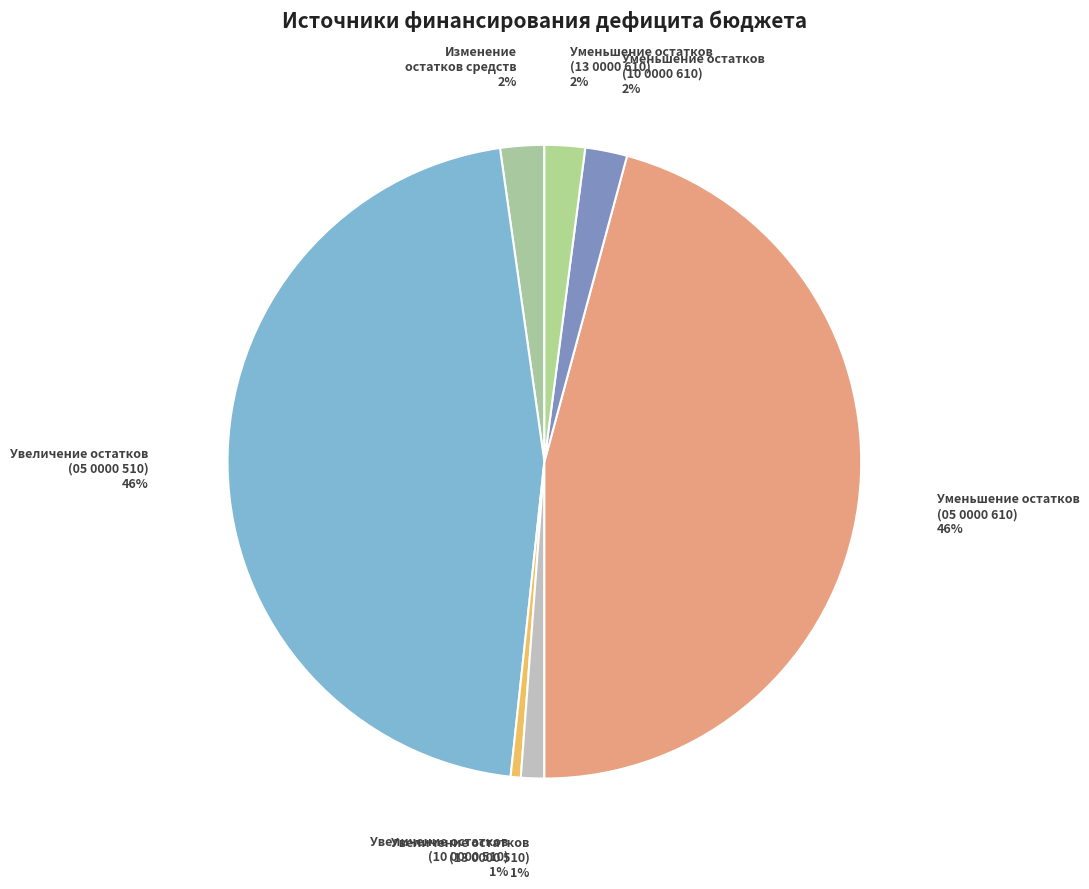

What percentage is the Увеличение остатков (05 0000 510) slice, to the nearest percent?

46%